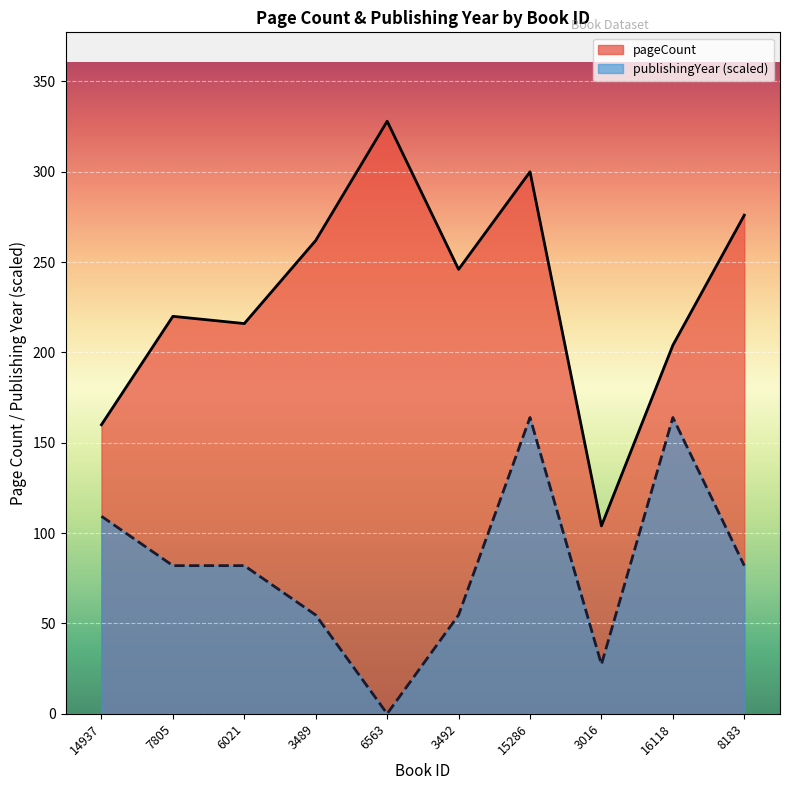

What is the difference between the second highest and second lowest values in the pageCount series?

140.0